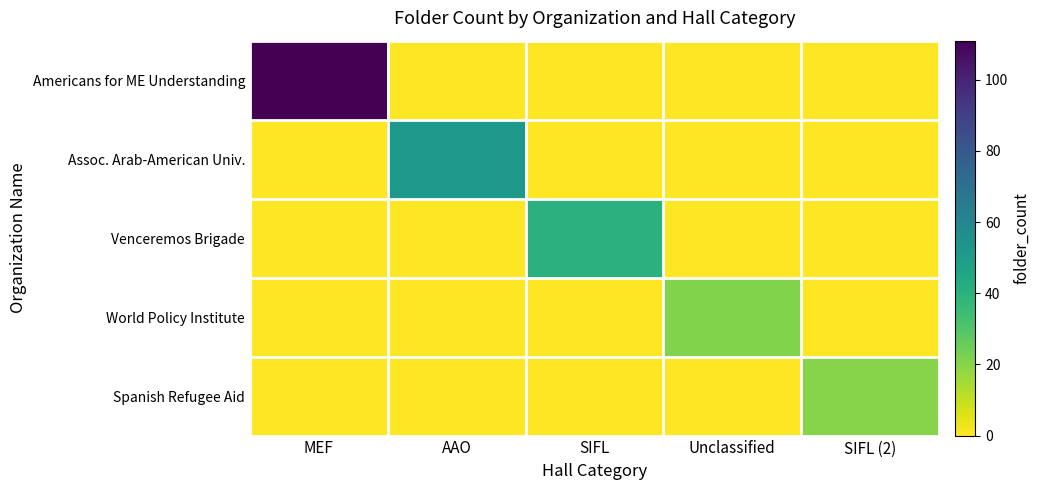

Which series has the largest range (max minus min)?

row_0